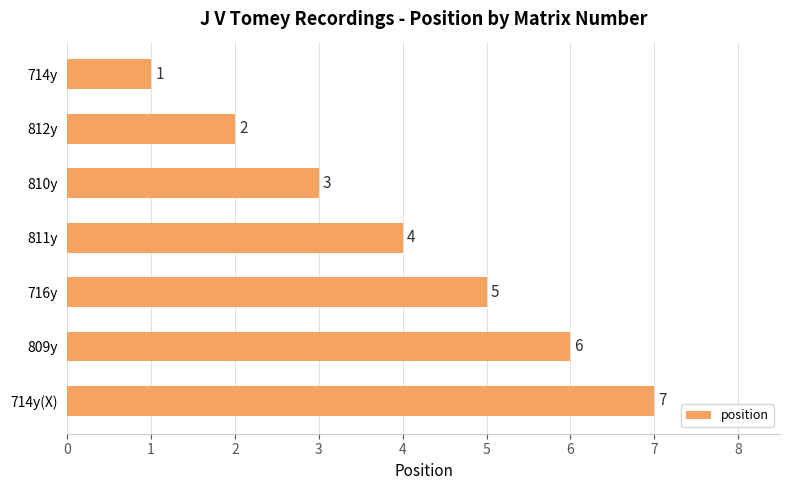

Which has a higher value, 811y or 809y?

809y